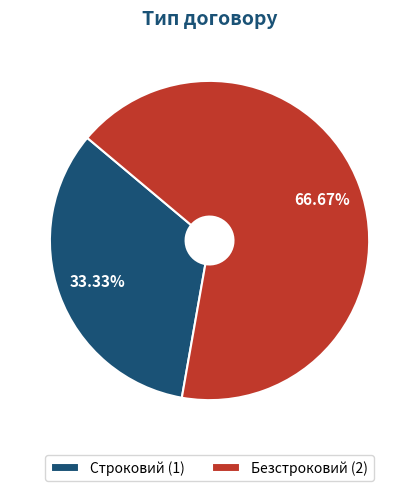

True or false: Строковий accounts for 33% of the total.

True